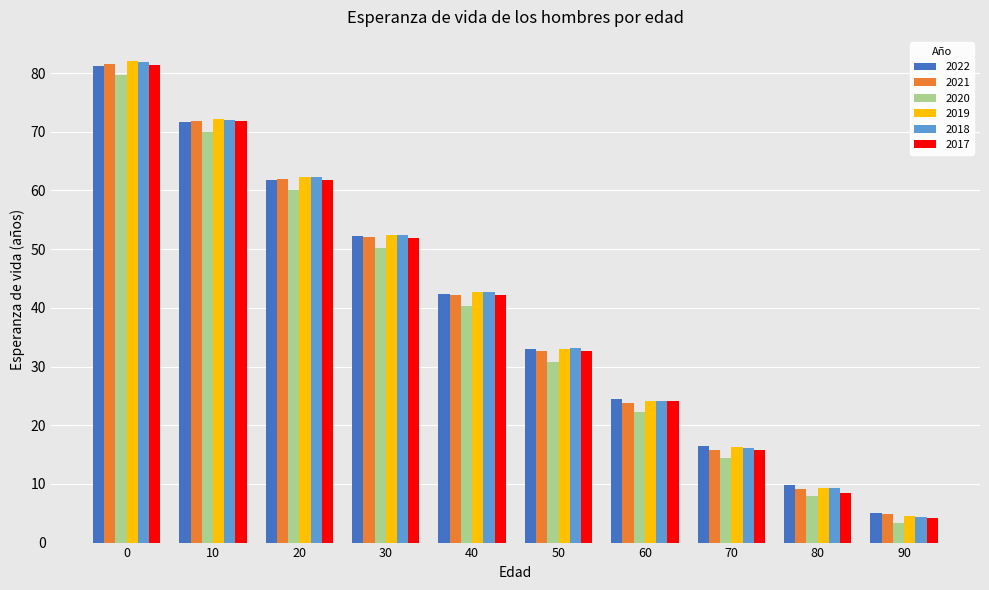

What are all the series names shown in the legend?

2022, 2021, 2020, 2019, 2018, 2017